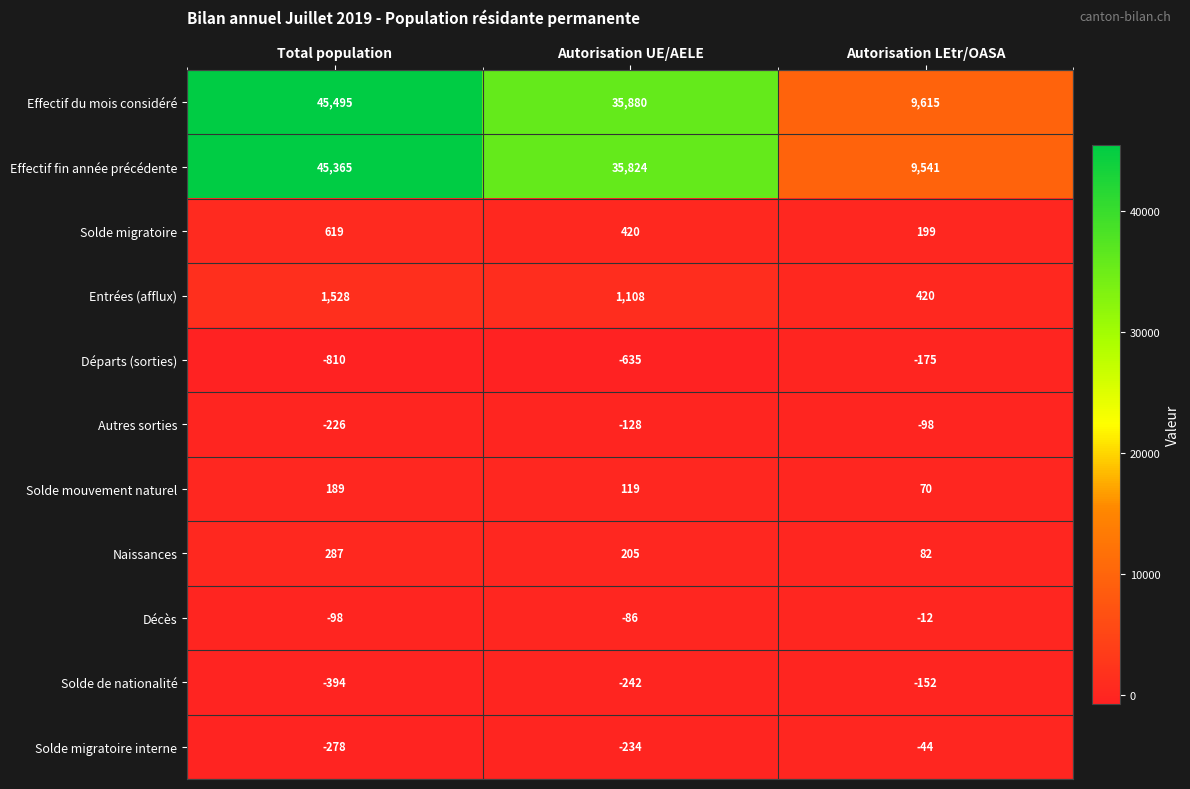

At which label is Solde migratoire closest to 409?

Autorisation UE/AELE